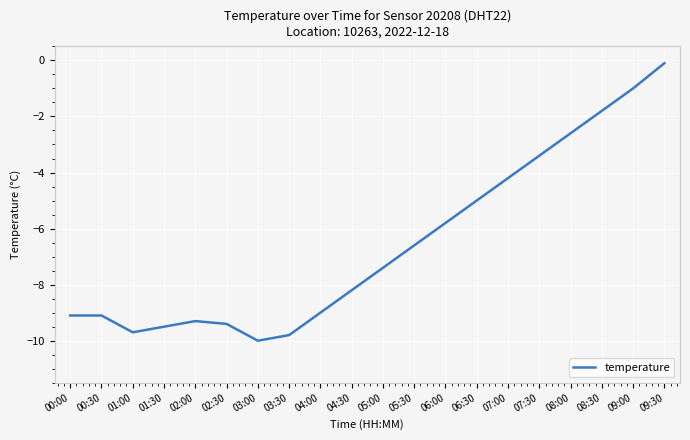

What position from the left is 03:30?

8